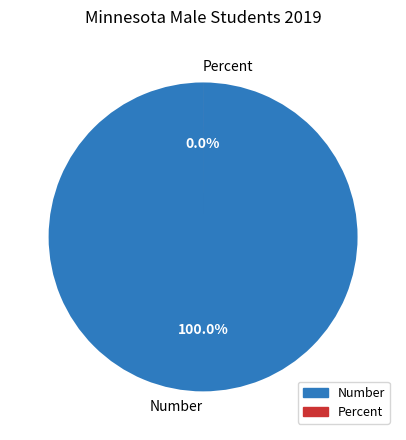

To the nearest percent, what portion does Number represent?

100%